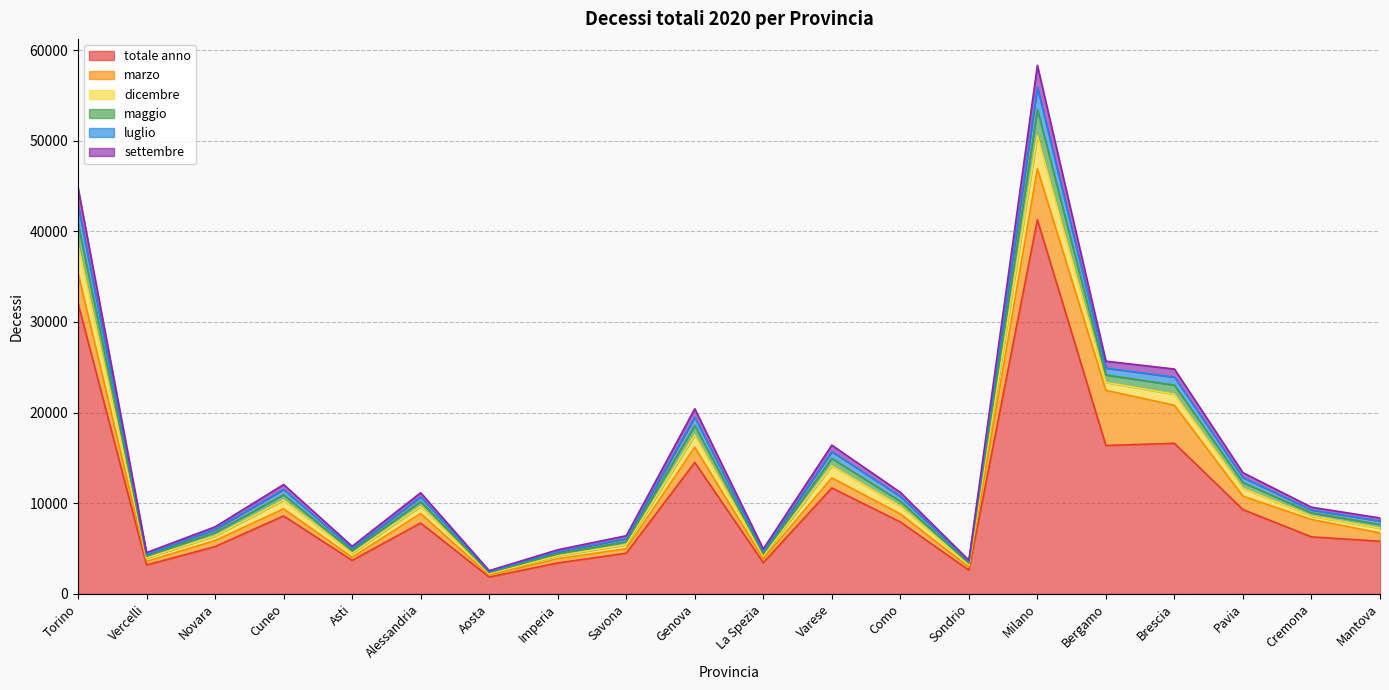

At which category is the sum across all series the highest?

Milano